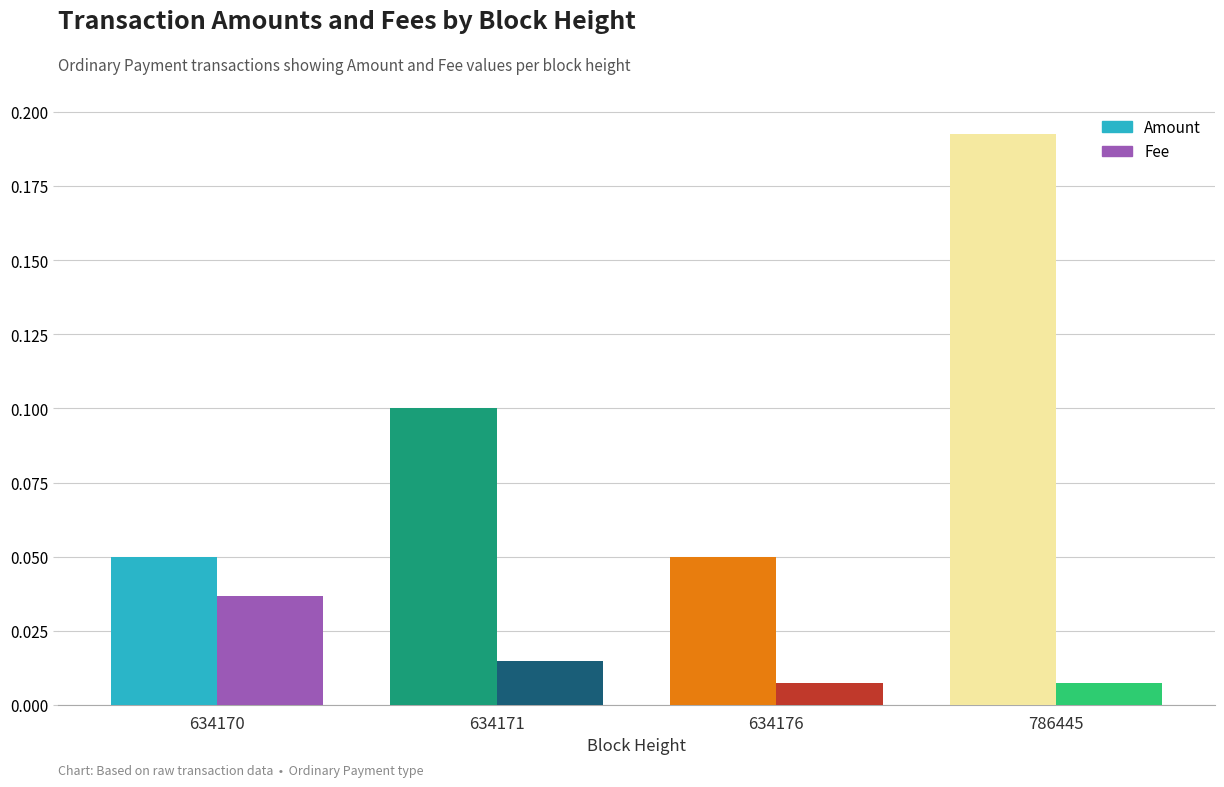

How many distinct data groups are displayed?

2